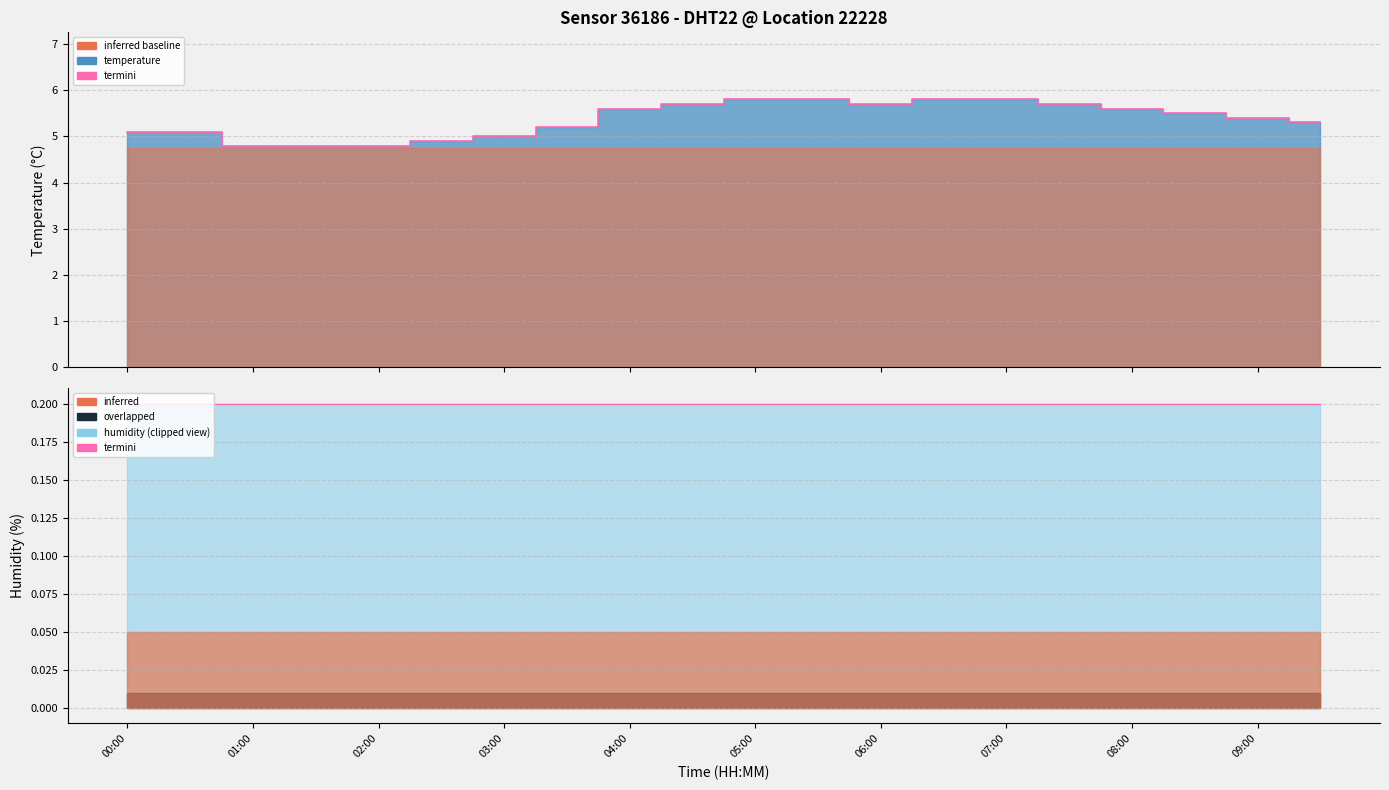

True or false: the data shows 7.9 at 04:00.

False